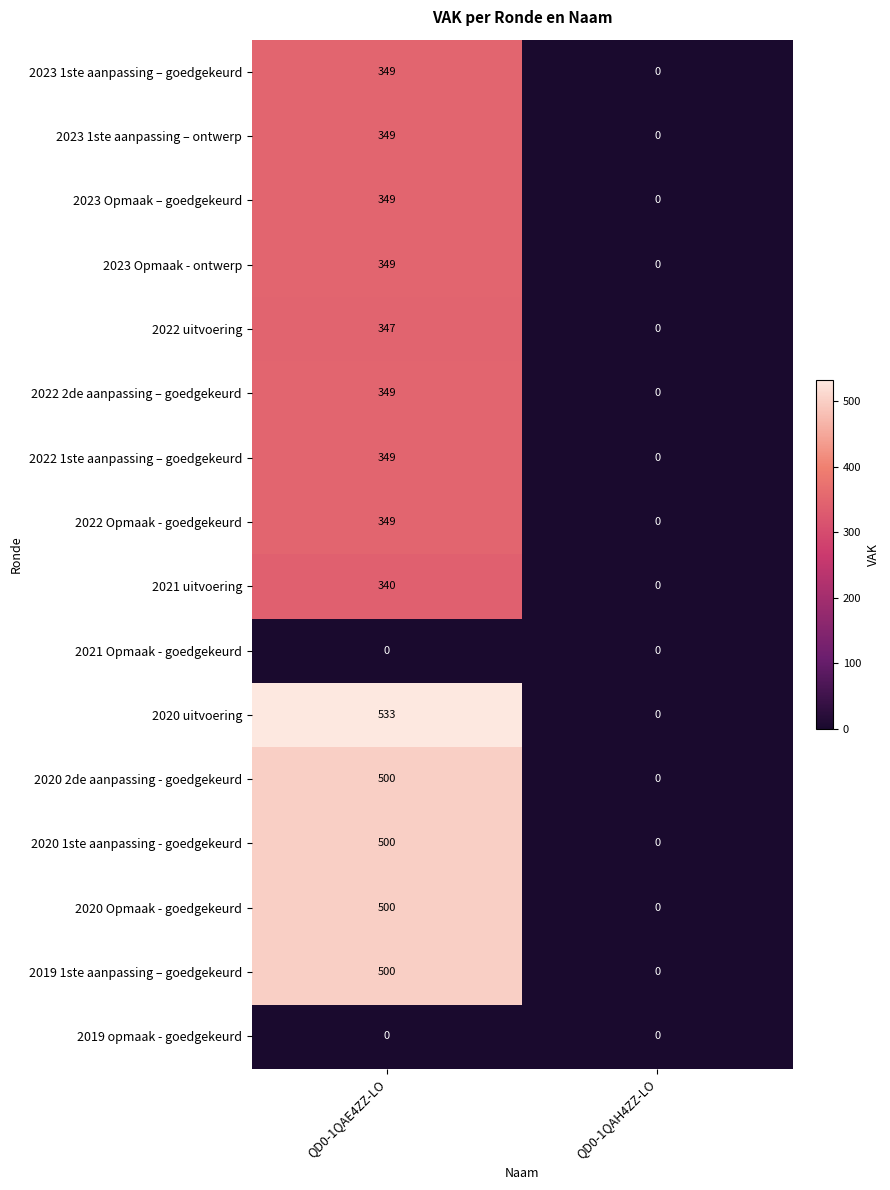

What is the difference between the maximum and minimum values in the 2023 Opmaak - ontwerp series?

349